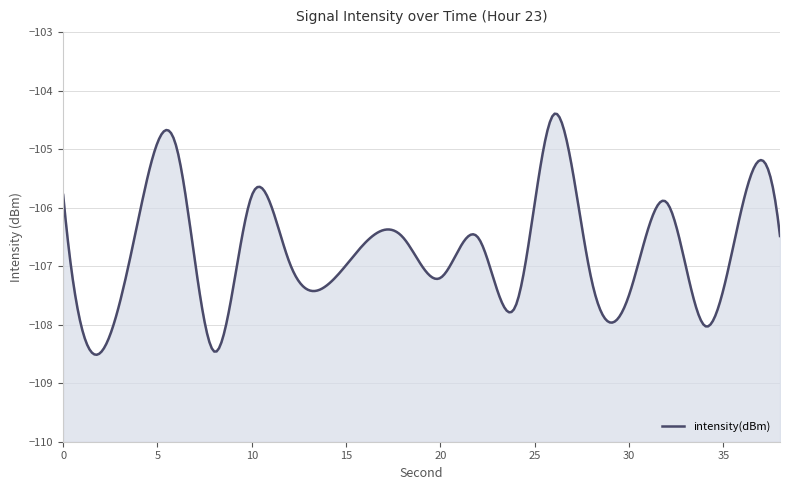

Reading left to right, list all the values displayed in this chart.

-105.8	-108.5	-106.2	-105.0	-108.5	-105.8	-106.9	-107.3	-106.6	-106.5	-107.2	-106.5	-107.7	-104.4	-107.2	-107.5	-105.9	-108.0	-106.0	-106.5